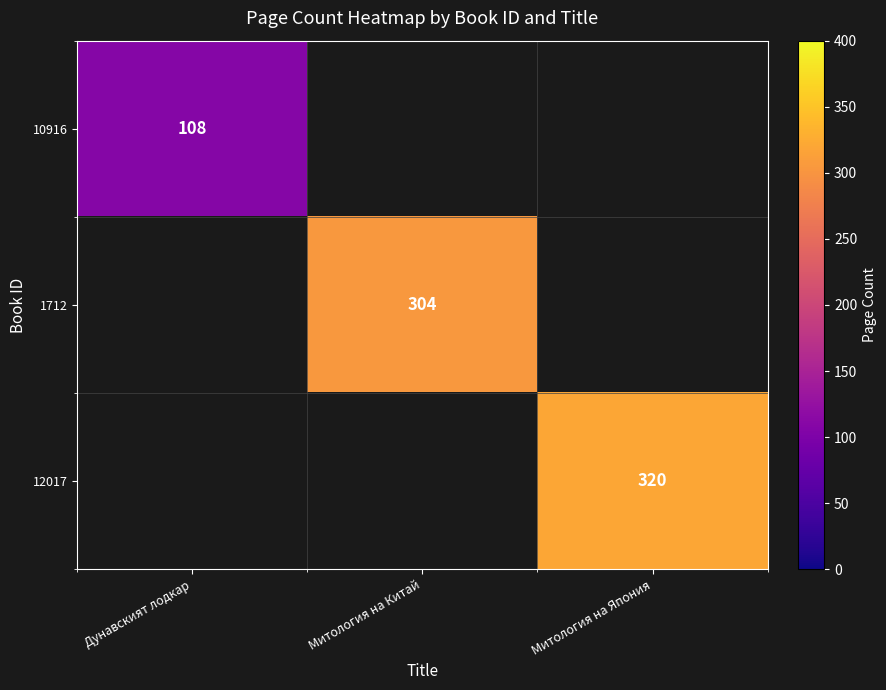

Is it true that 10916 equals 167.4 at Дунавският лодкар?

False